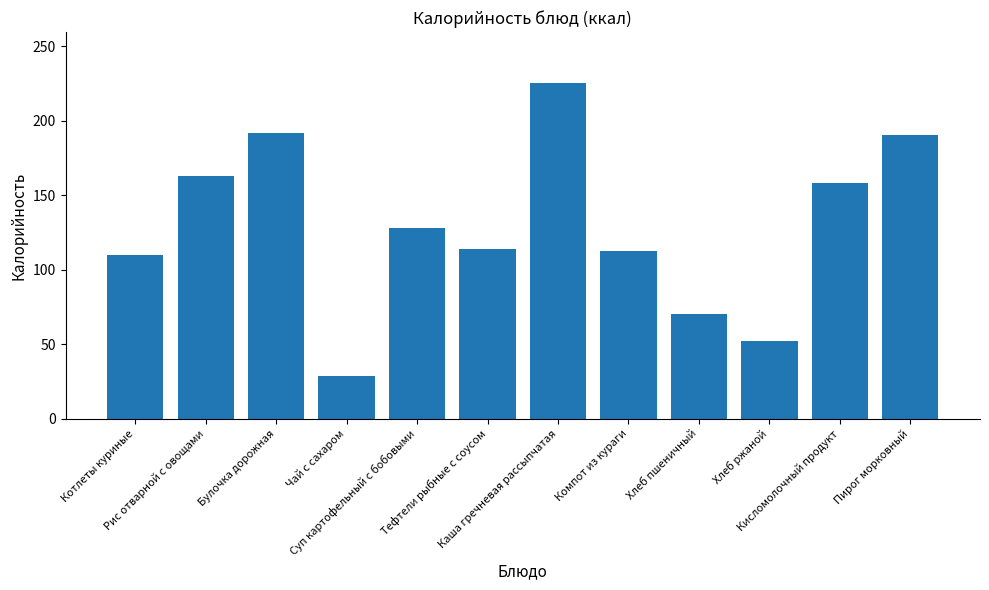

What is the sum of the values at Компот из кураги and Рис отварной с овощами?

275.2